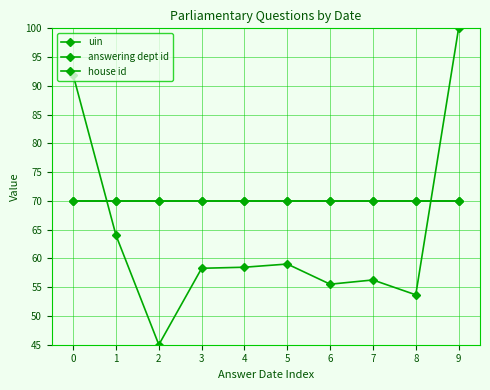

At which category is the sum across all series the highest?

9